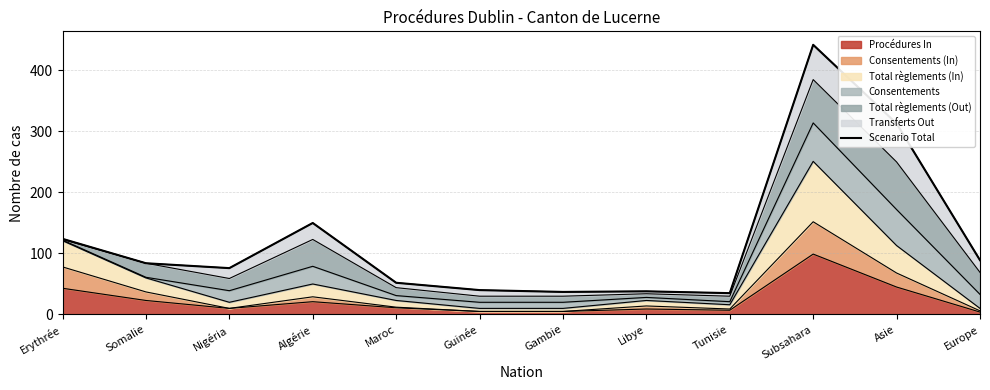

What is the smallest value displayed?

35